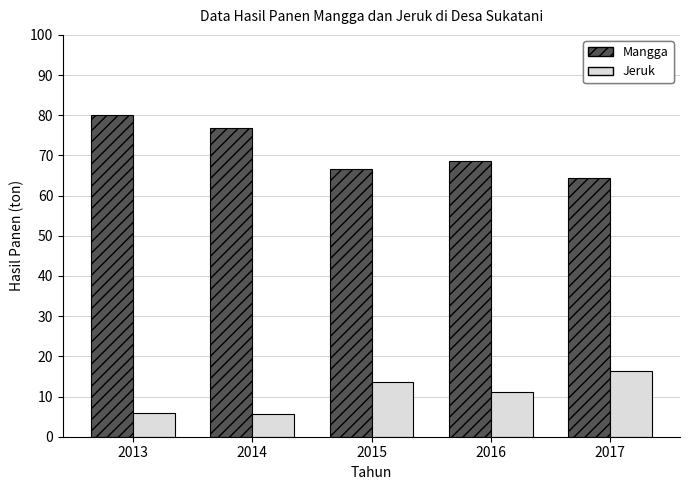

What is the spread (max minus min) of values at 2015?

52.9